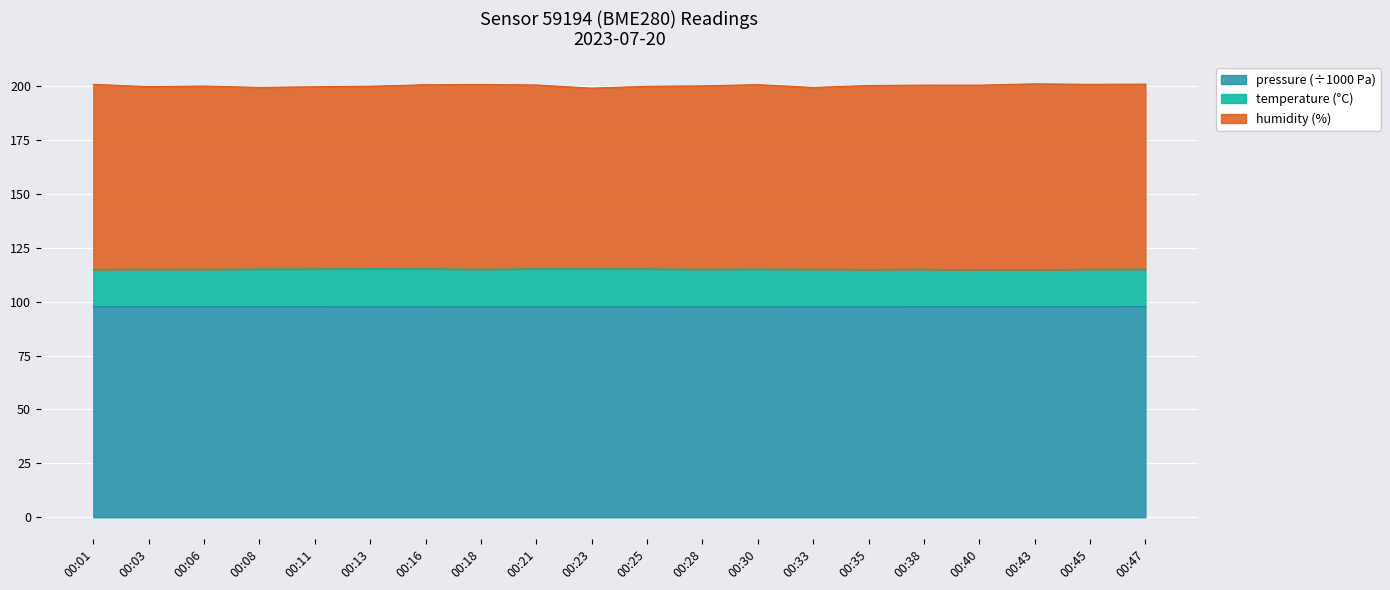

Where does the temperature series first go above 115?

00:08